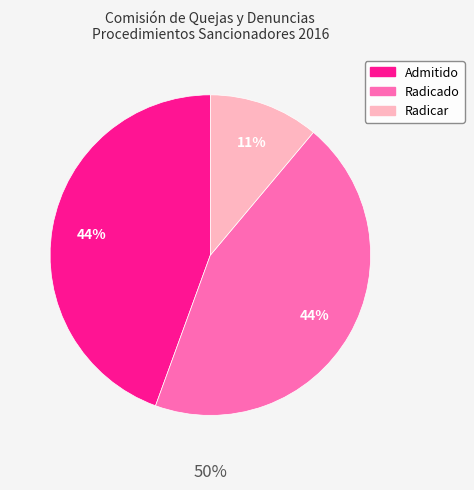

Which category has the smallest portion of the pie?

Radicar